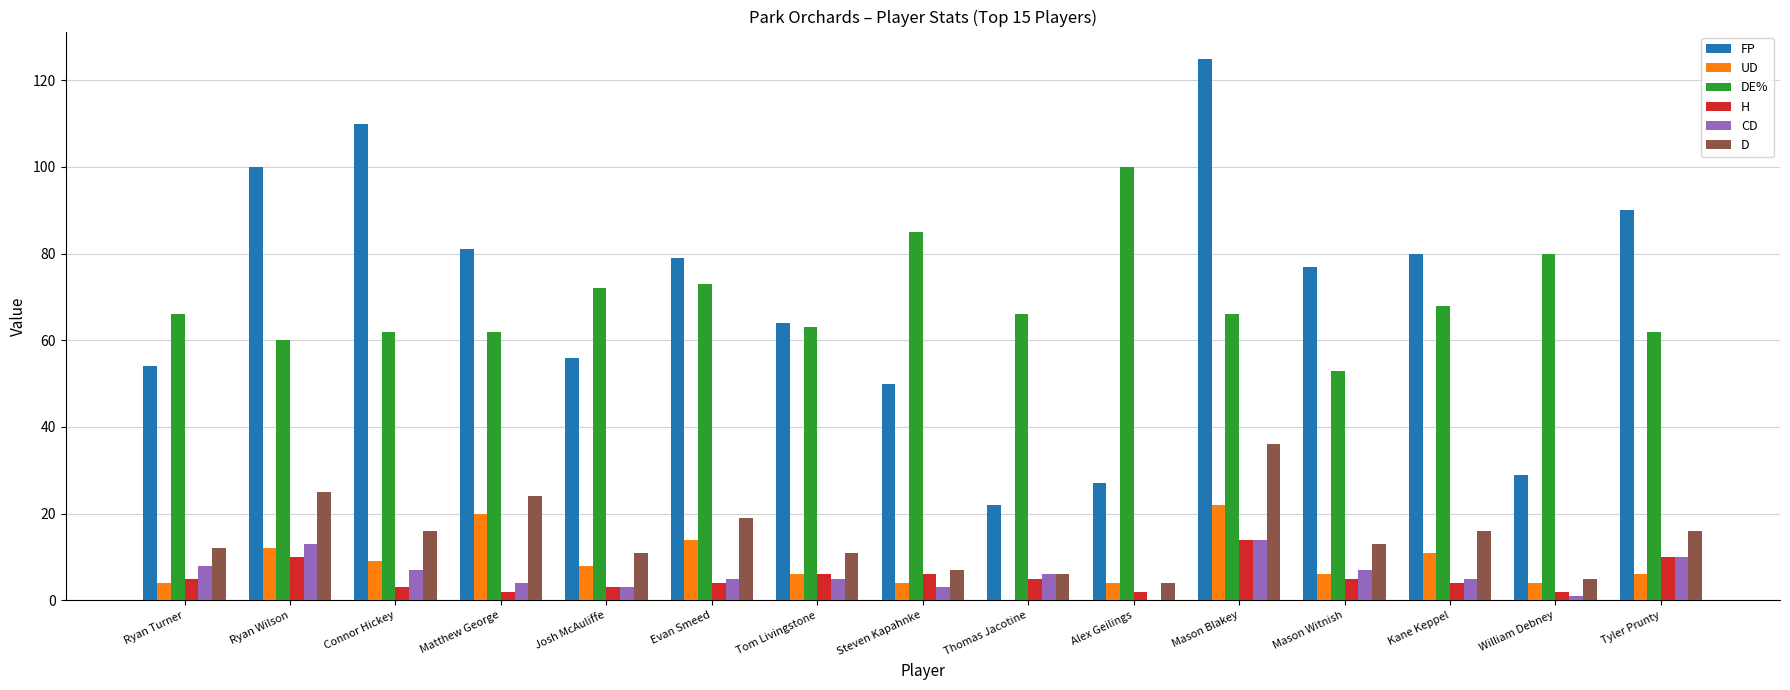

Between Ryan Turner and Evan Smeed, which series saw the biggest shift?

FP